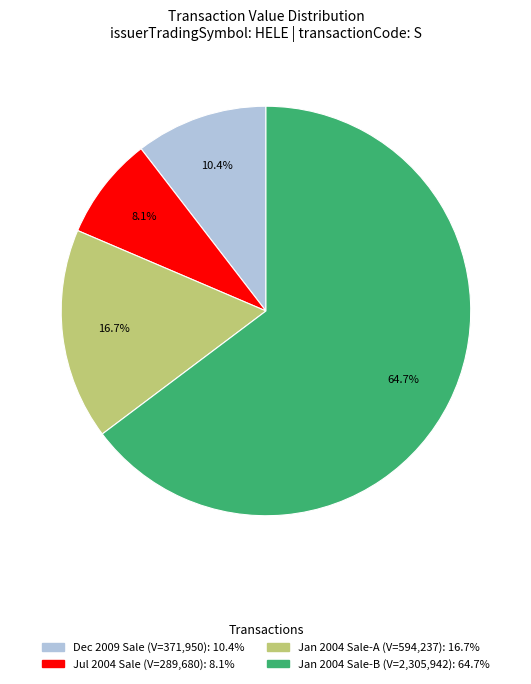

Is there a majority slice in this chart?

Yes